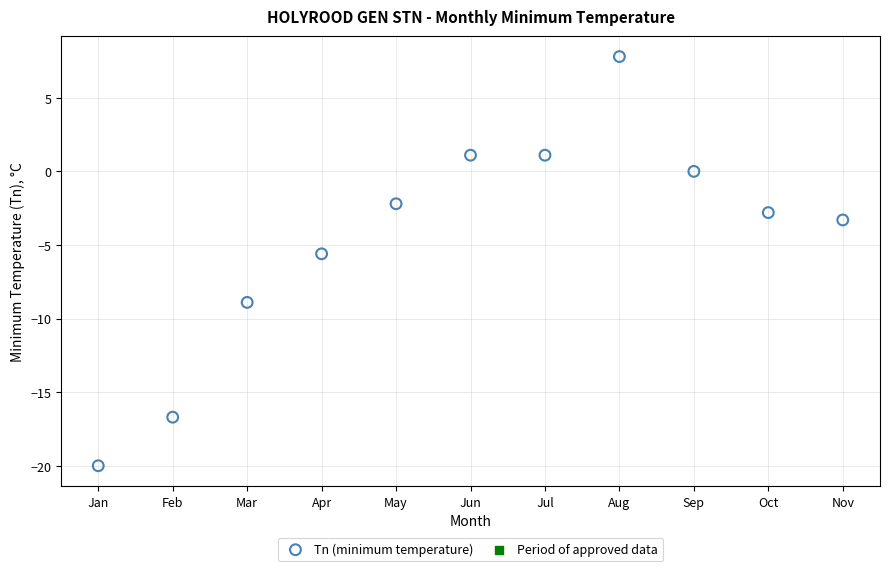

What is the average X value?

6.0